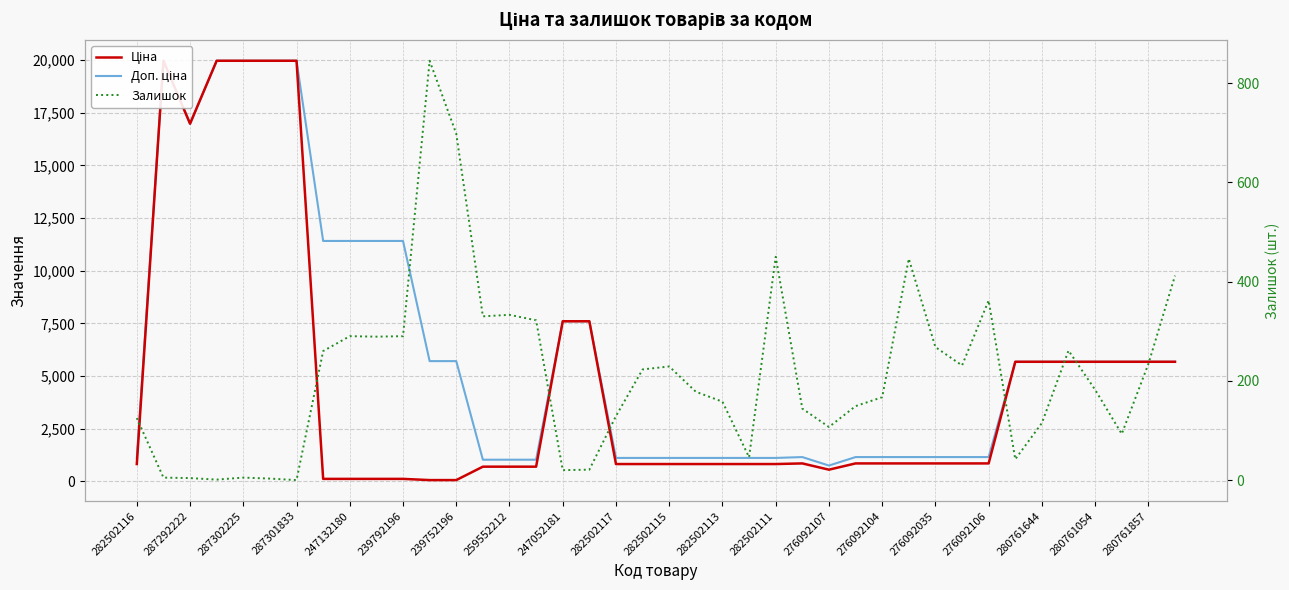

Is it true that Доп. ціна equals 4741.7 at 247052181?

False